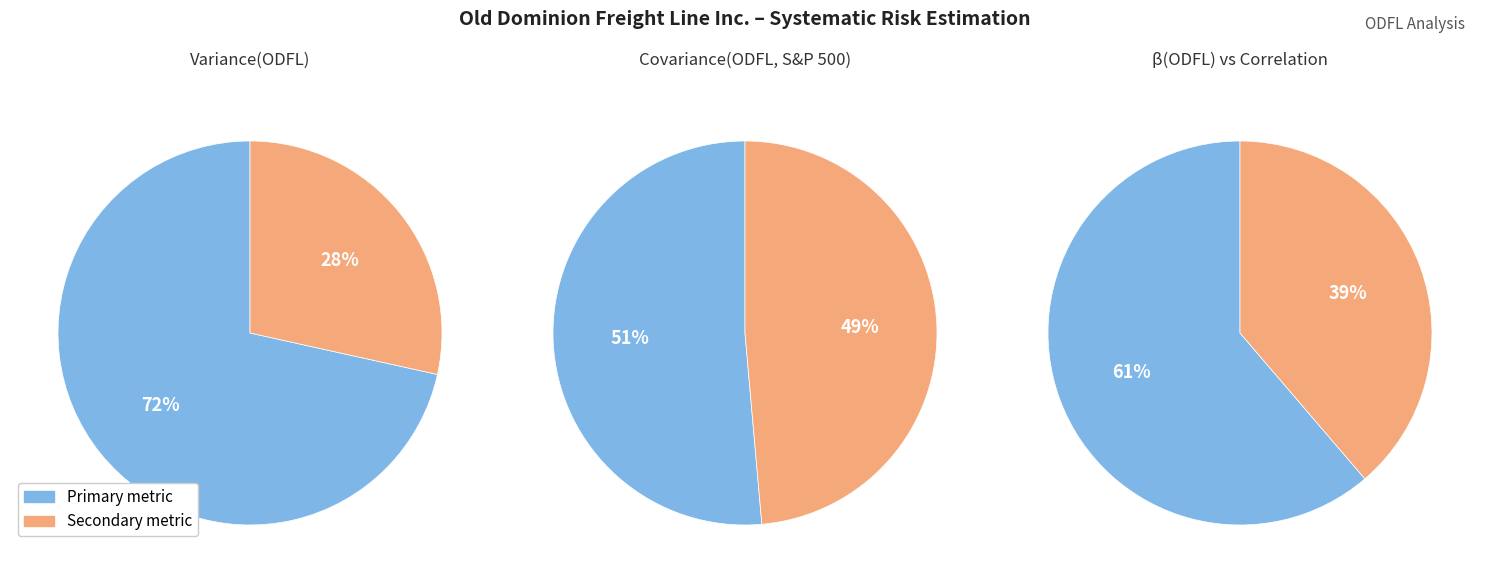

Is there any slice that represents more than half of the pie?

Yes